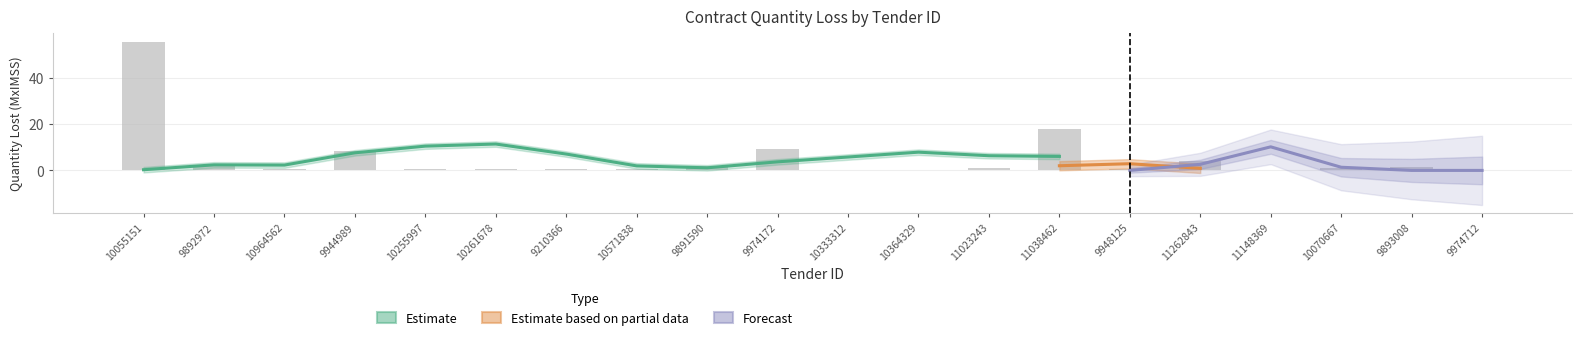

What is the difference between the values at 11038462 and 10333312?

17.6